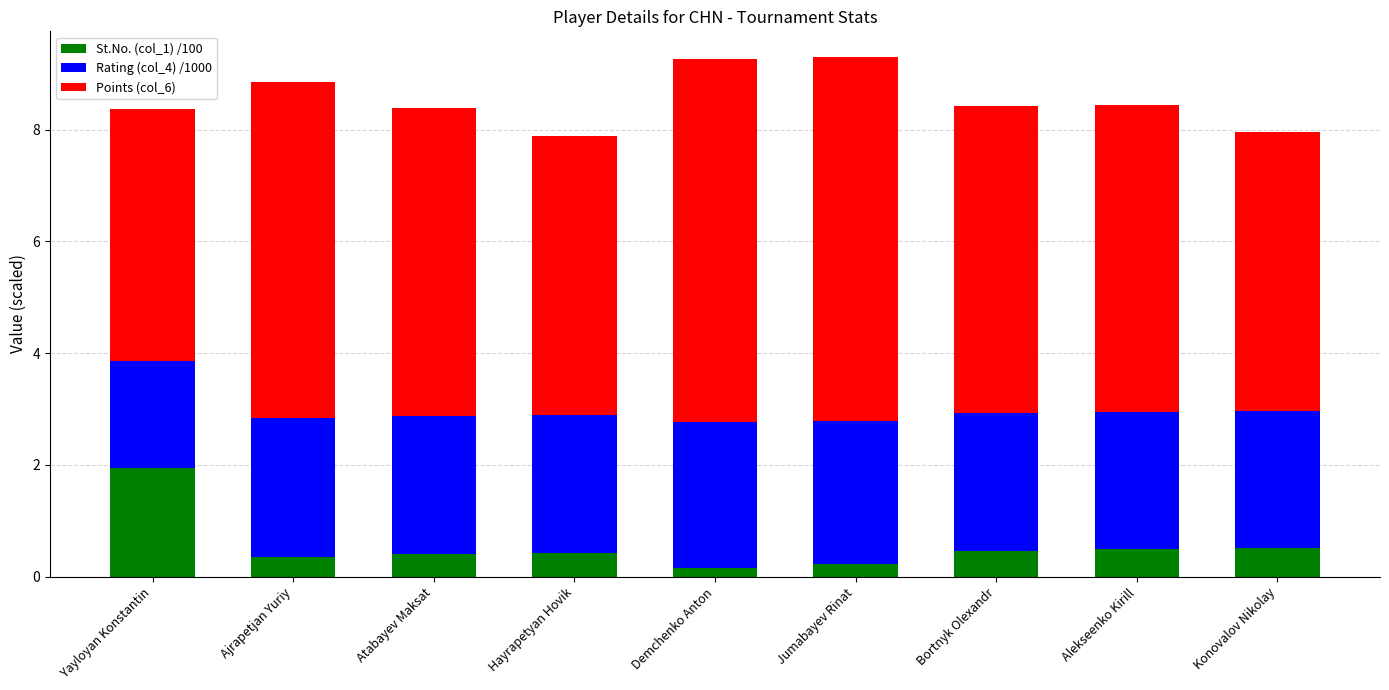

The value of St.No. (col_1) /100 at Alekseenko Kirill is 0.5. True or false?

True